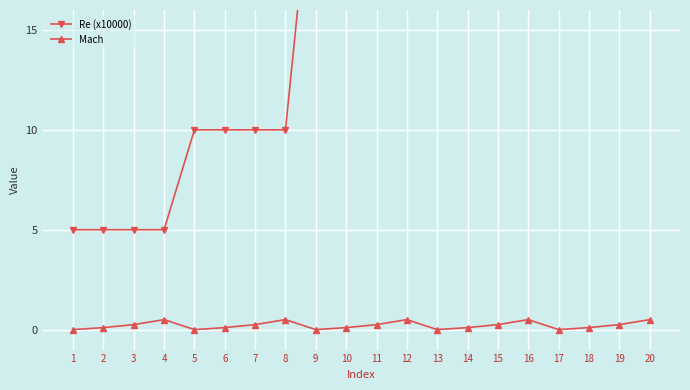

List the series in order of their peak value, highest first.

Re (x10000), Mach